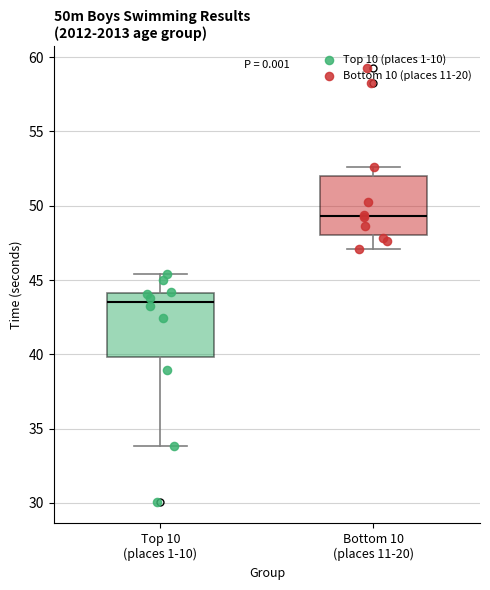

Reading left to right, read every box against the y-axis: the position of its median line, the range the box covers, and the ends of its whiskers. The values are not printed on the chart, so give them approximately, as read against the axis.

Top 10 (places 1-10): median 43.5, box 40.0 to 44.0, whiskers 34.0 to 45.5
Bottom 10 (places 11-20): median 49.5, box 48.0 to 52.0, whiskers 47.0 to 52.5